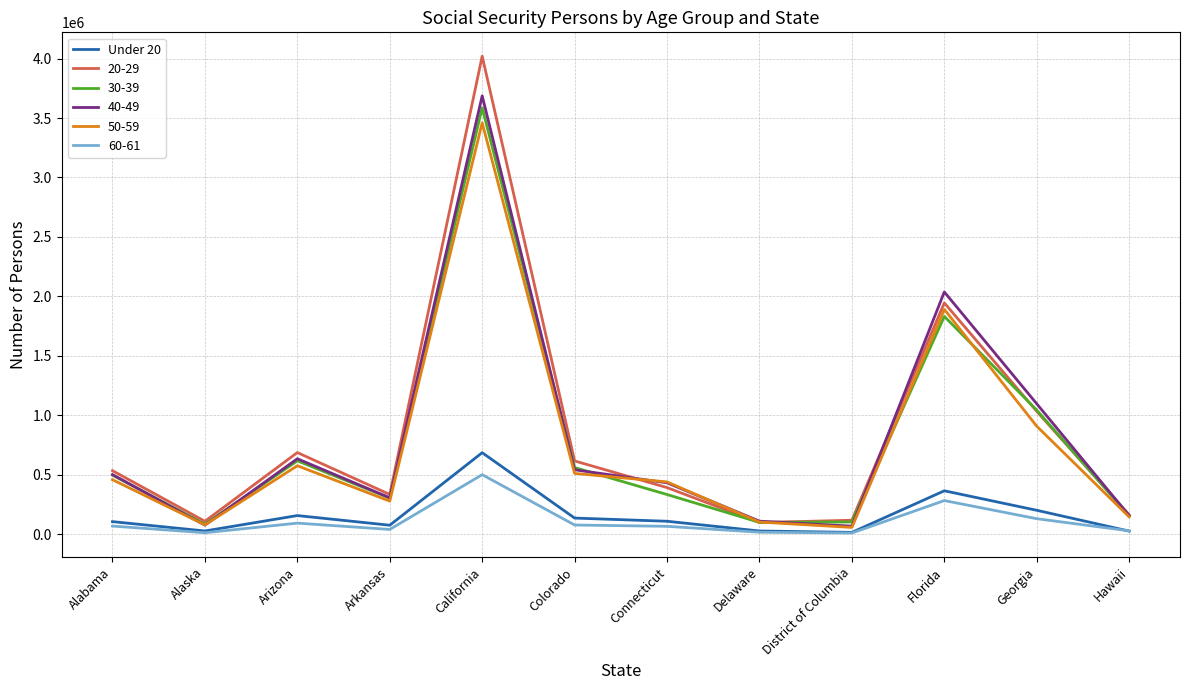

At which category is the sum across all series the highest?

California